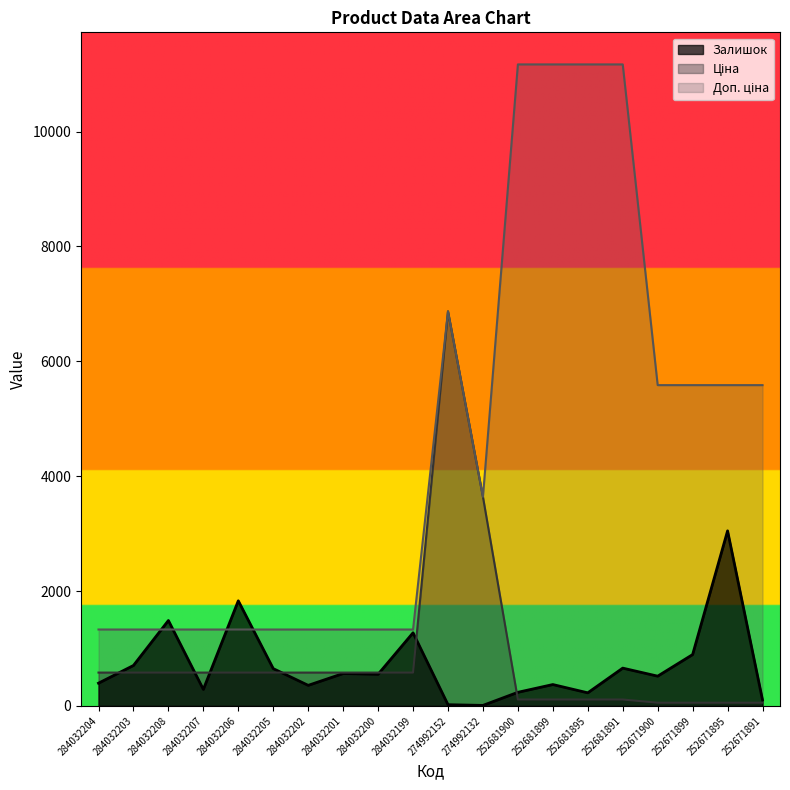

What is the difference between the maximum and minimum values in the Ціна series?

6813.6